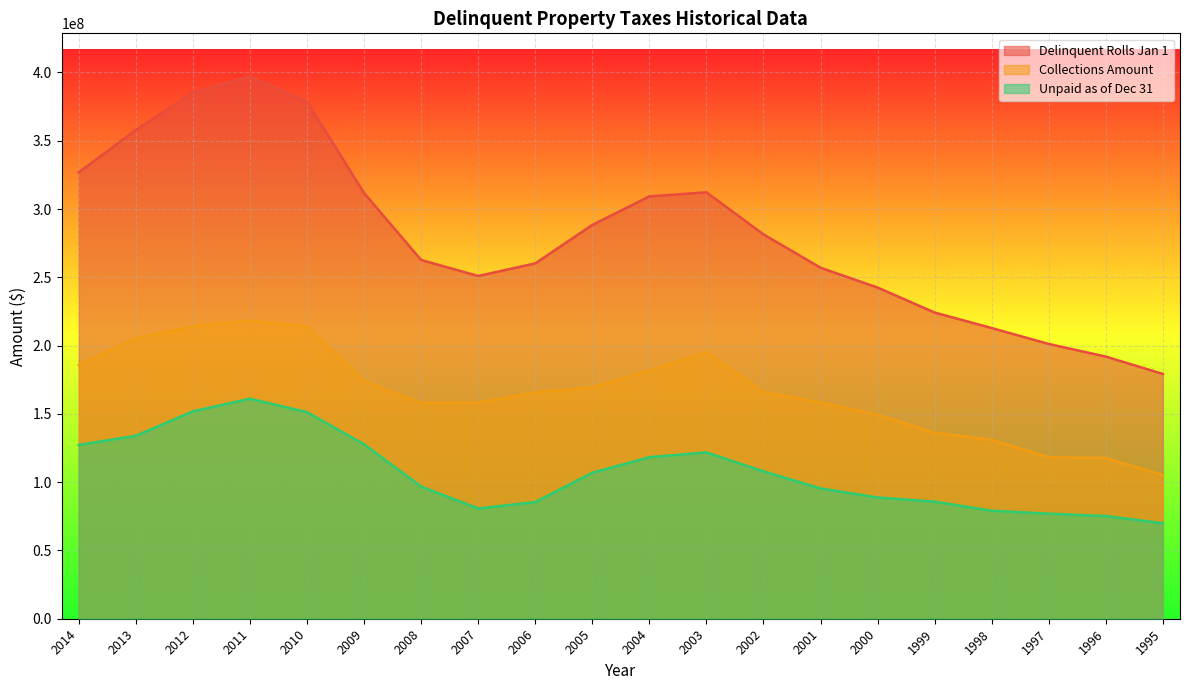

Is it true that Unpaid as of Dec 31 equals 151264730.6 at 2010?

True